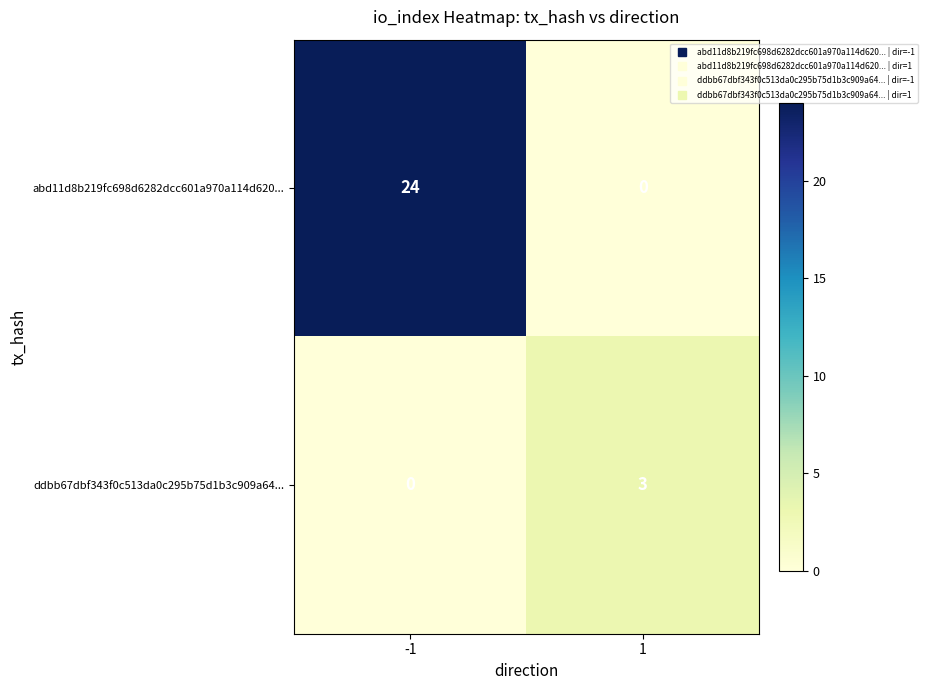

Reading left to right, what are all the values shown in this chart?

abd11d8b219fc698d6282dcc601a970a114d620...: 24	0
ddbb67dbf343f0c513da0c295b75d1b3c909a64...: 0	3